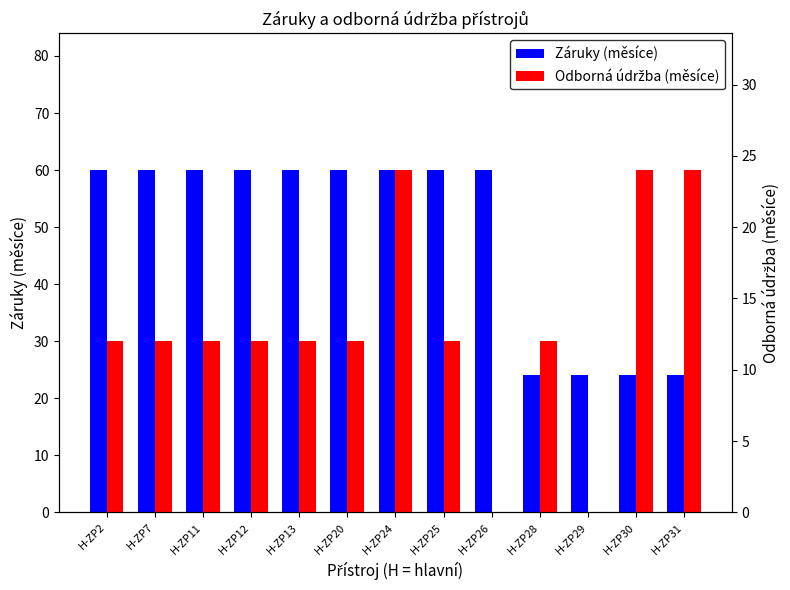

Rank the series by their maximum value, from highest to lowest.

Záruky (měsíce), Odborná údržba (měsíce)